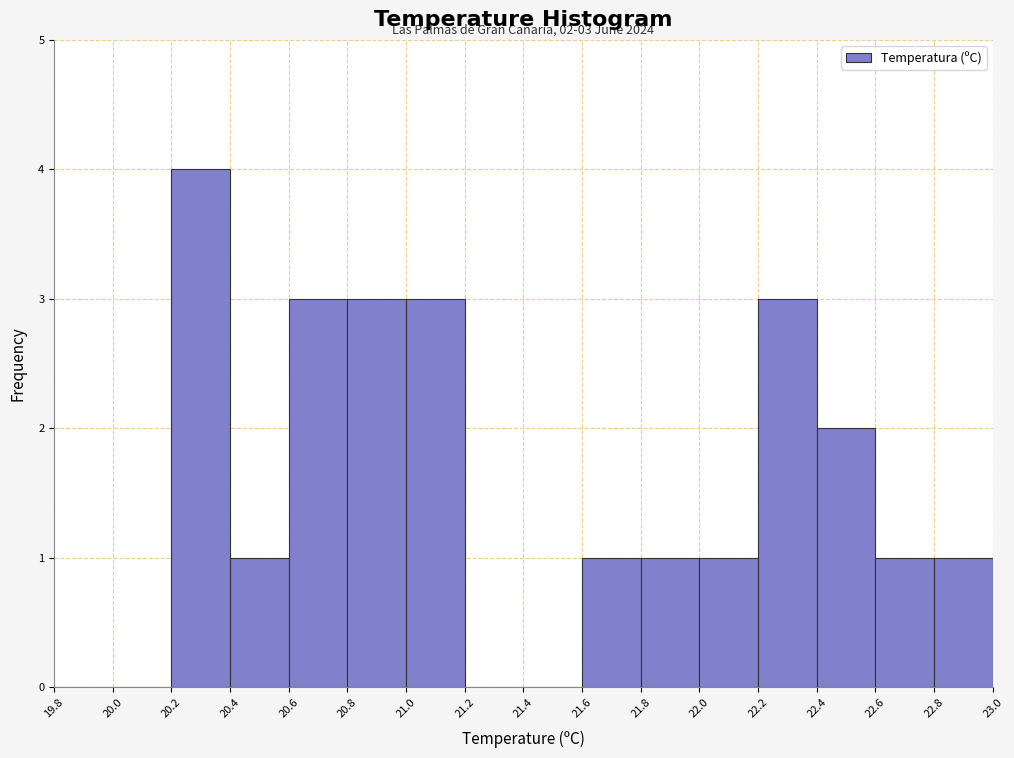

Over which range of the x-axis is the bar tallest?

20.2 to 20.4